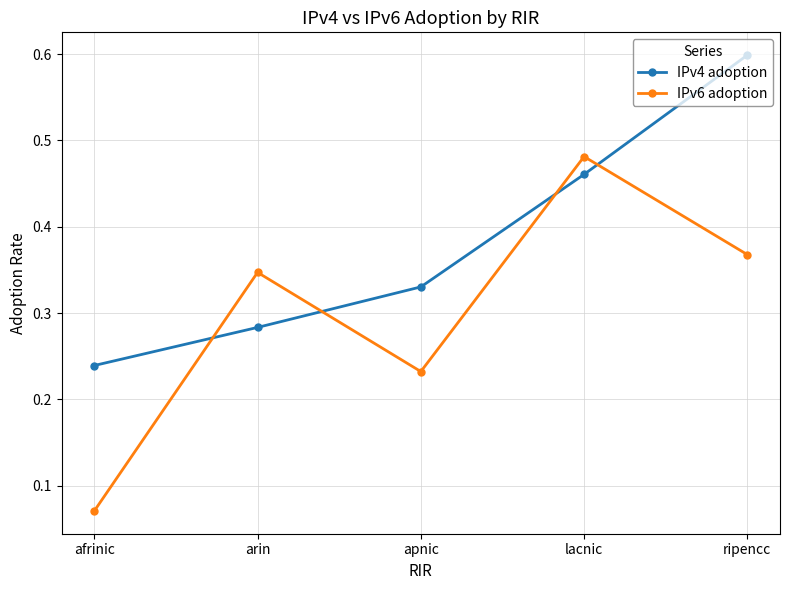

What is the label of the 3rd point from the left?

apnic